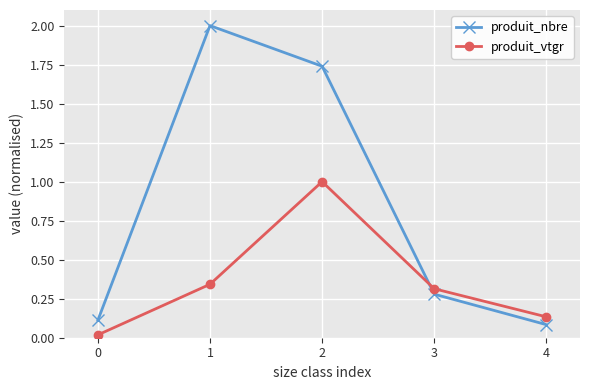

Does the chart display data point markers on the line(s)?

Yes